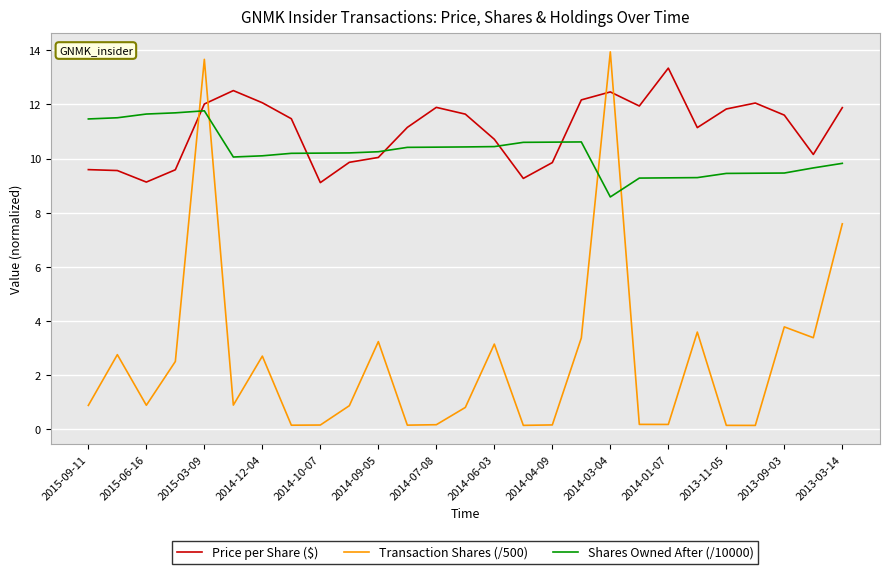

Which series has the widest spread of values?

Transaction Shares (/500)